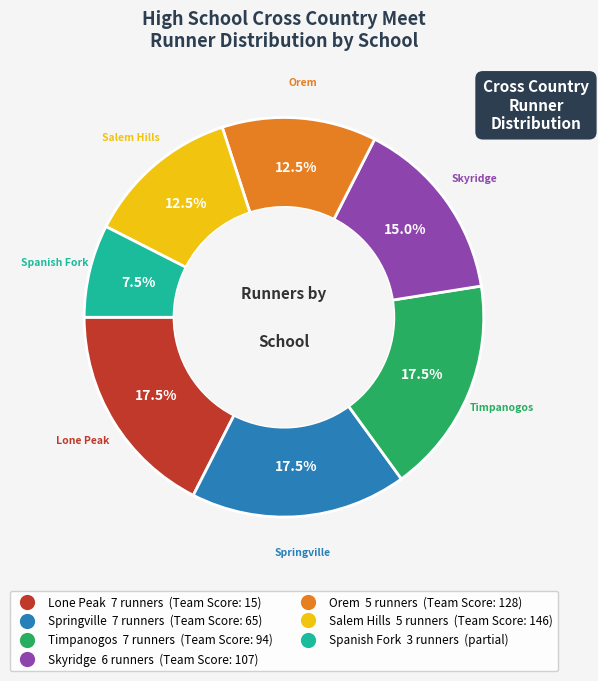

Count the number of slices in the pie.

7